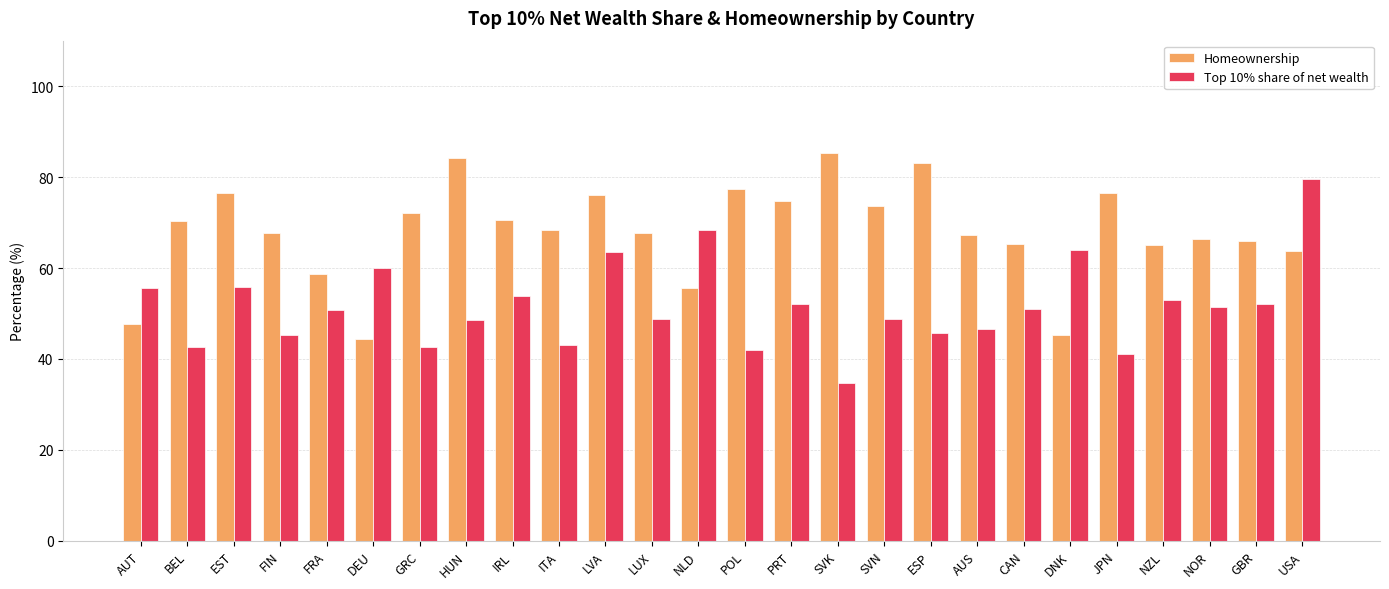

What is the total value across all series at AUT?

103.3